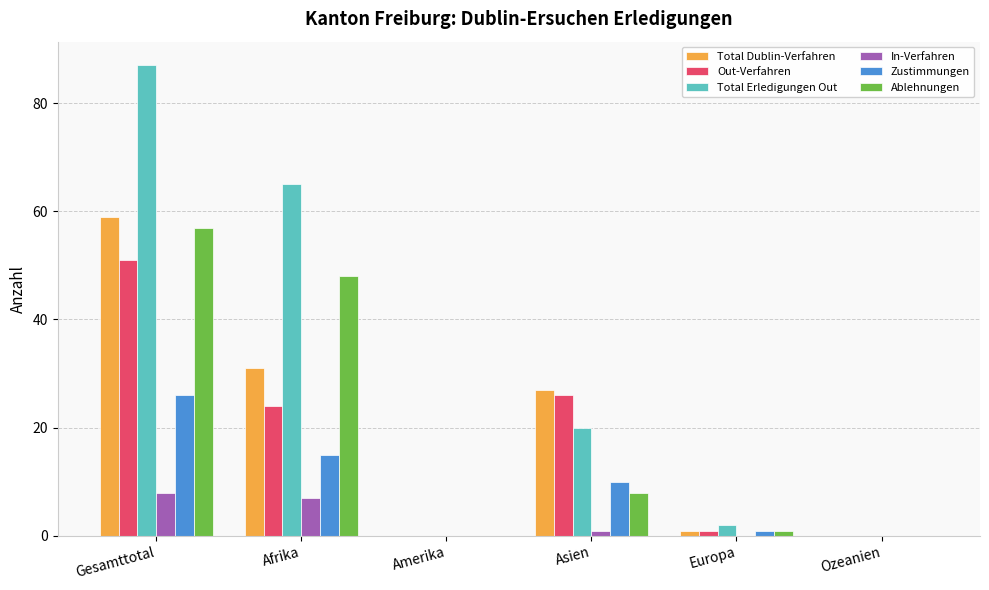

The Out-Verfahren series shows -34 at Ozeanien. True or false?

False